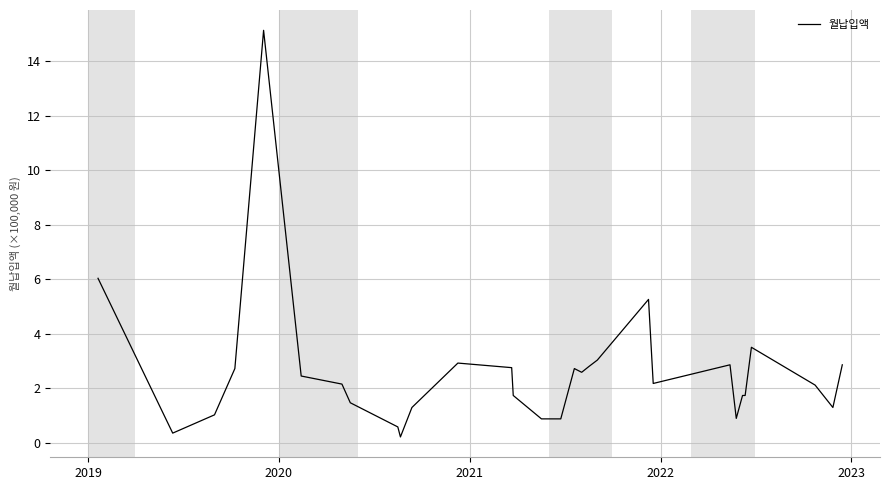

What is the greatest value displayed?

15.1